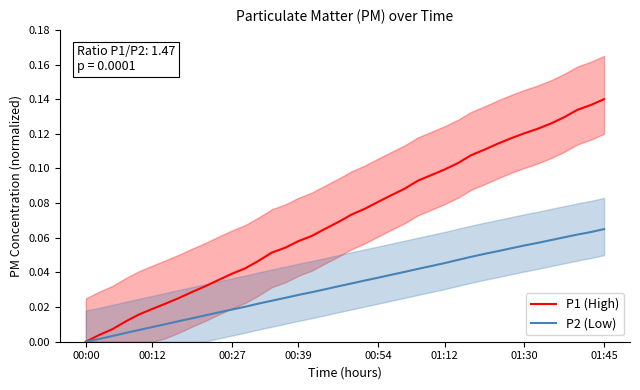

Which series has the largest total across all categories?

P1 (High)